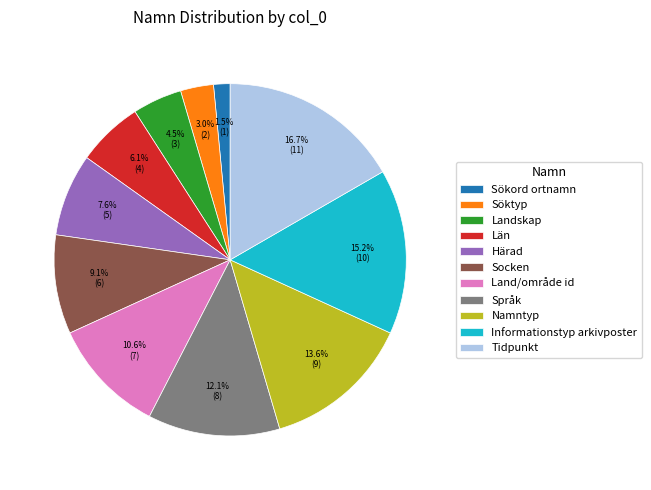

Rank the categories by value from highest to lowest.

Tidpunkt, Informationstyp arkivposter, Namntyp, Språk, Land/område id, Socken, Härad, Län, Landskap, Söktyp, Sökord ortnamn